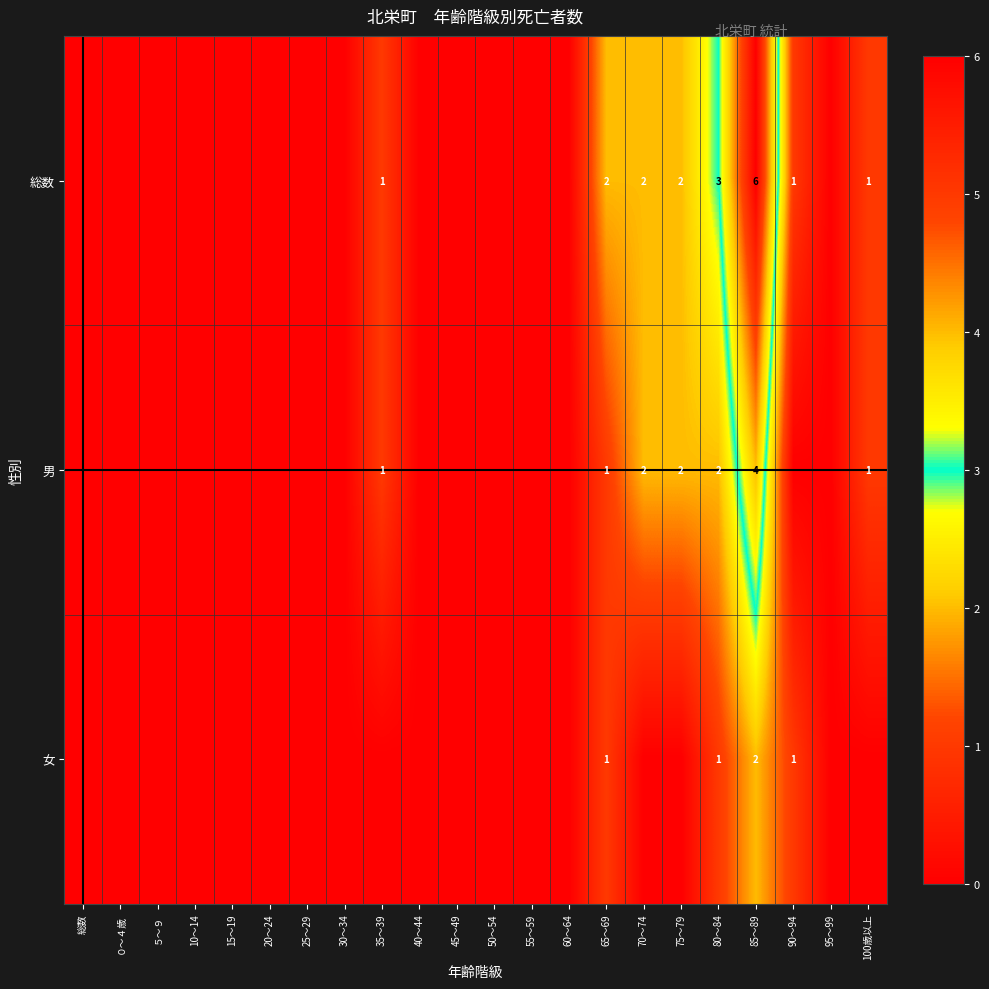

The value of 女 at 15～19 is -1. True or false?

False